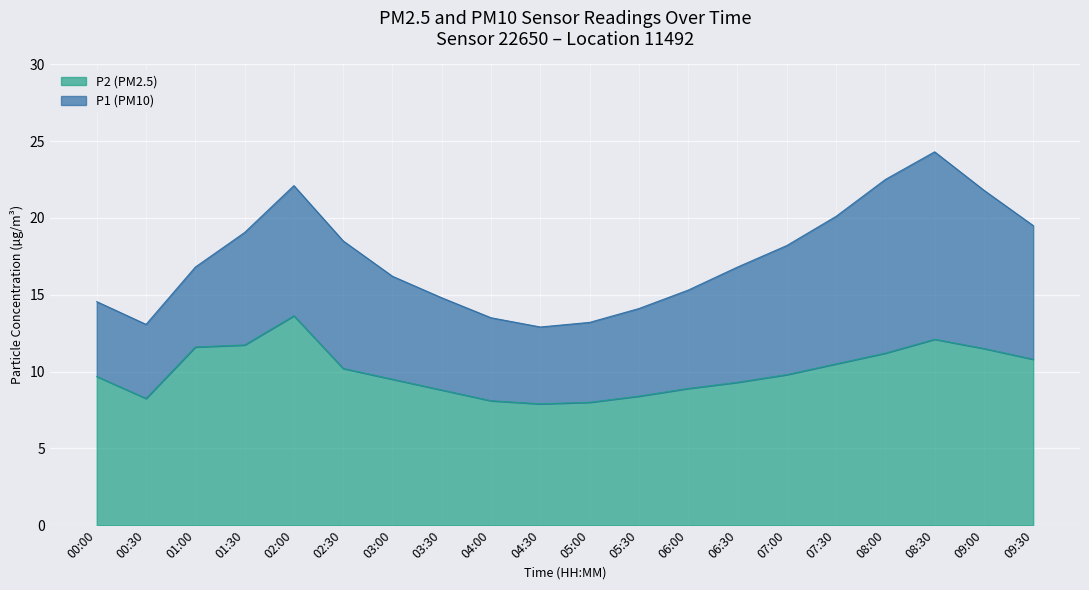

What is the label of the 11th point from the left?

05:00